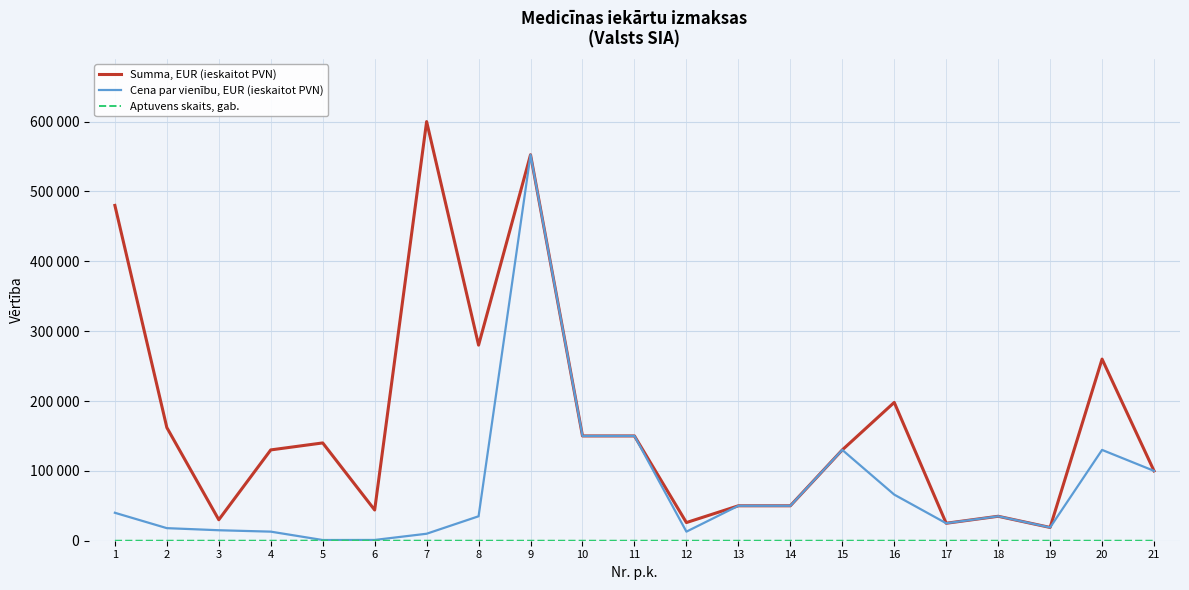

What is the maximum value for Aptuvens skaits, gab.?

140.0